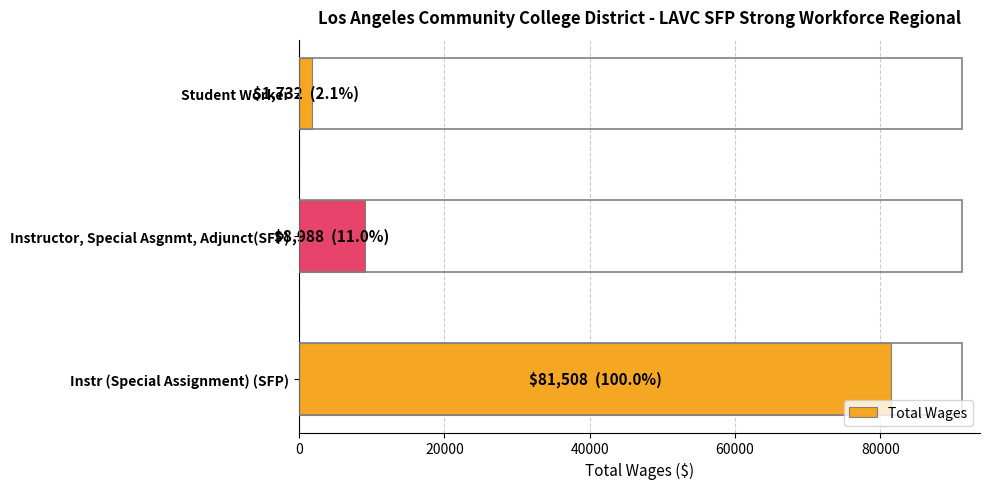

What is the maximum value shown in the chart?

81508